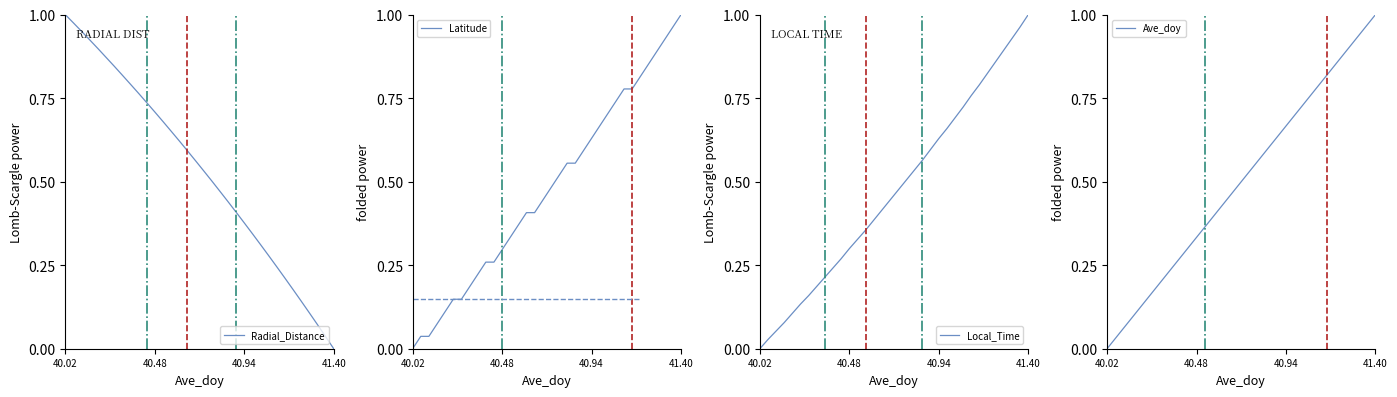

Which category has the highest value in the Radial_Distance series?

40.02